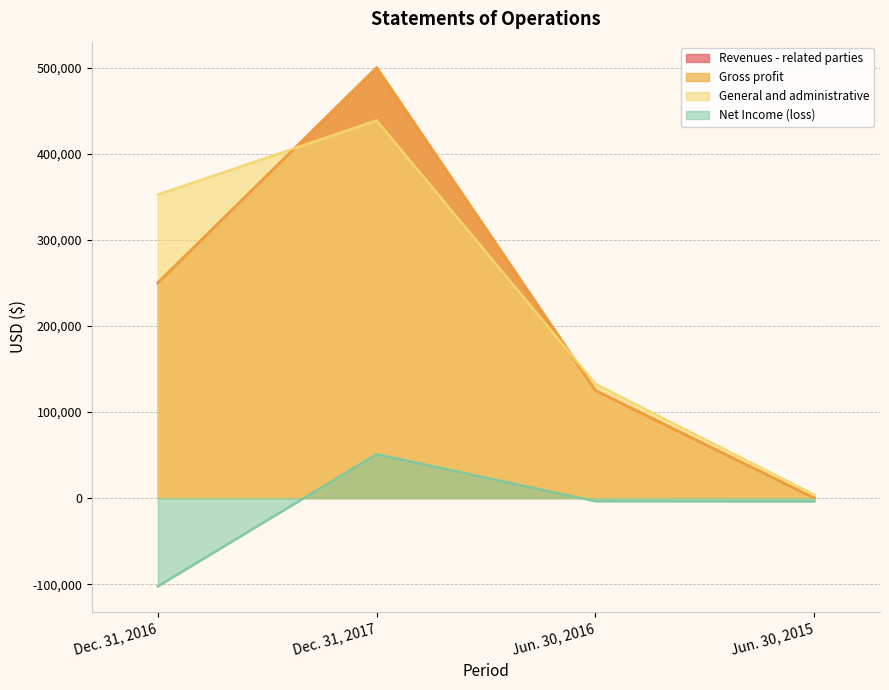

Does the chart display data point markers on the line(s)?

No